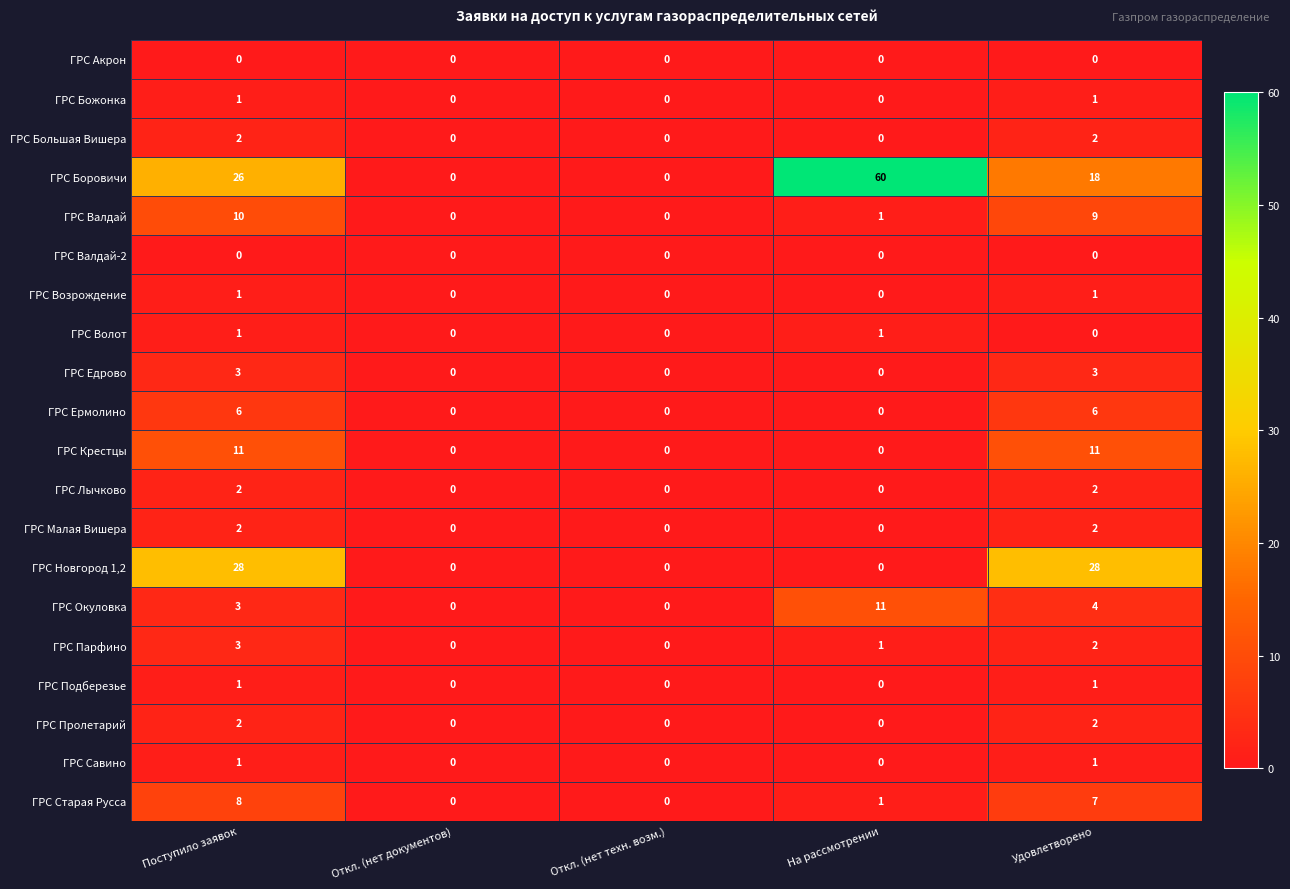

Which series has the largest total across all categories?

ГРС Боровичи